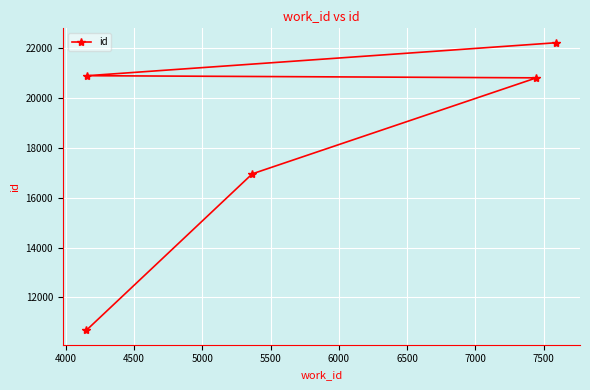

Is this an area chart (filled region under the line)?

No